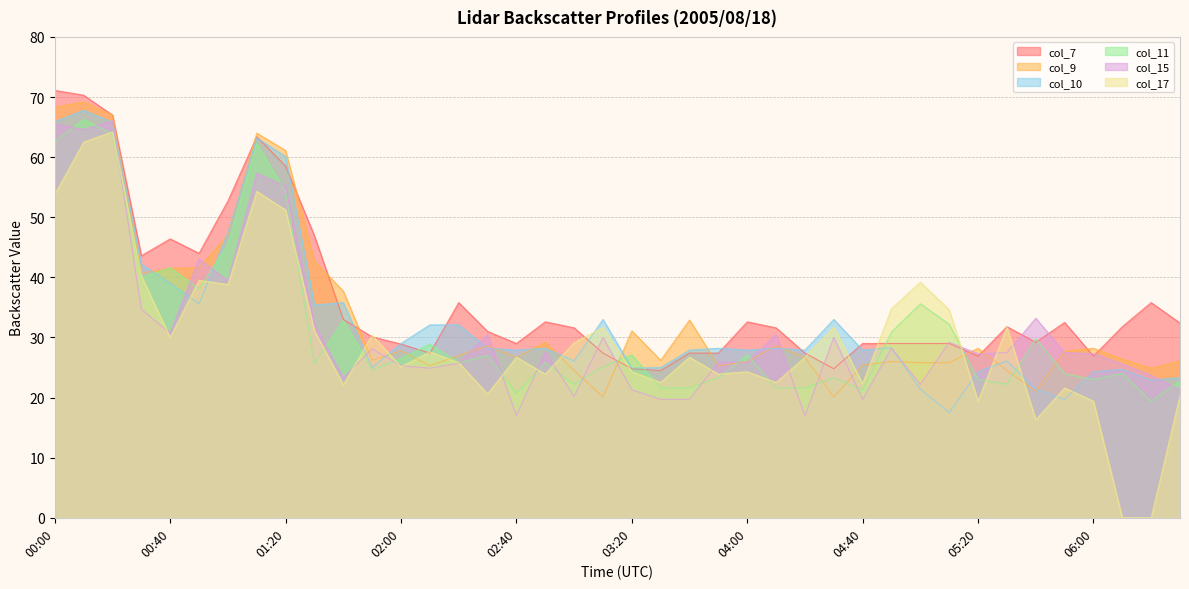

Count the number of data series in this chart.

6